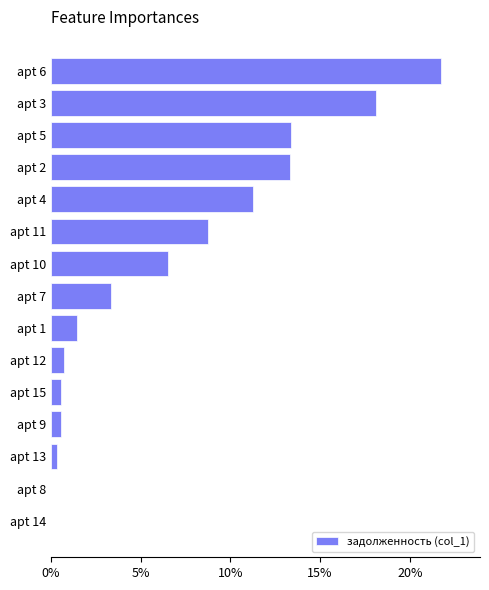

What is the approximate value at apt 9?

0.5